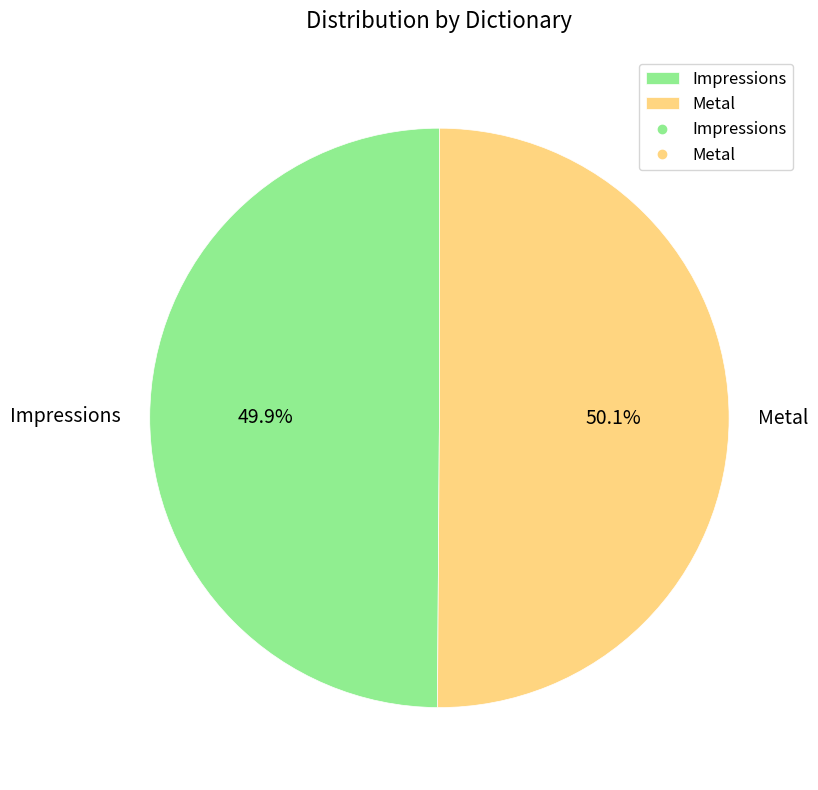

Approximately how many times larger is the value at Metal compared to Impressions?

1.0